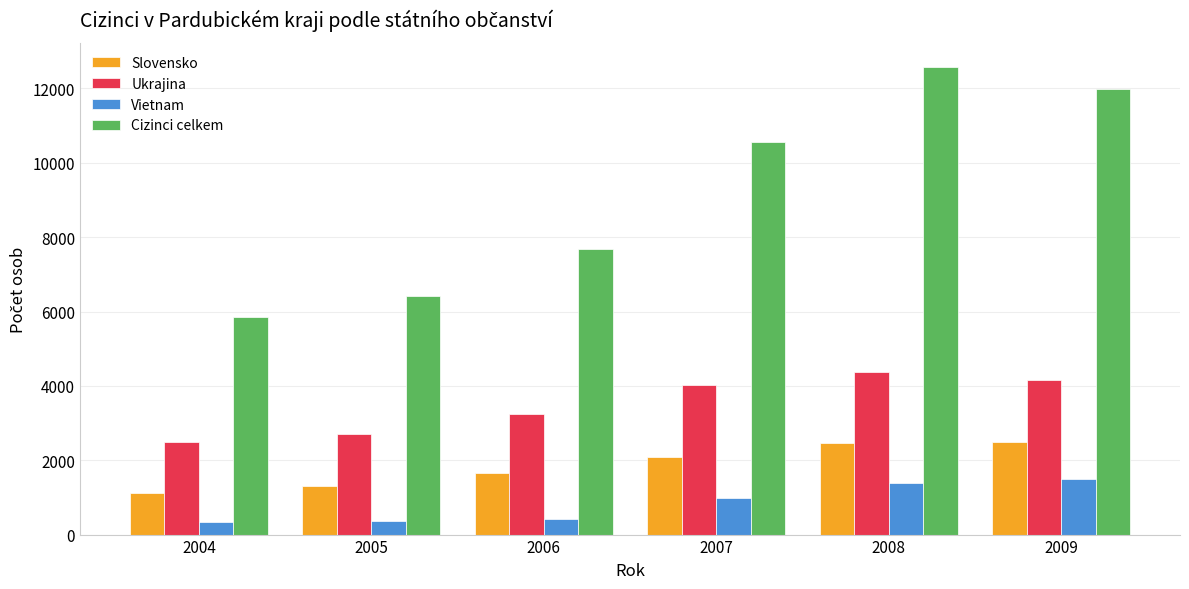

List the series in order of their peak value, highest first.

Cizinci celkem, Ukrajina, Slovensko, Vietnam